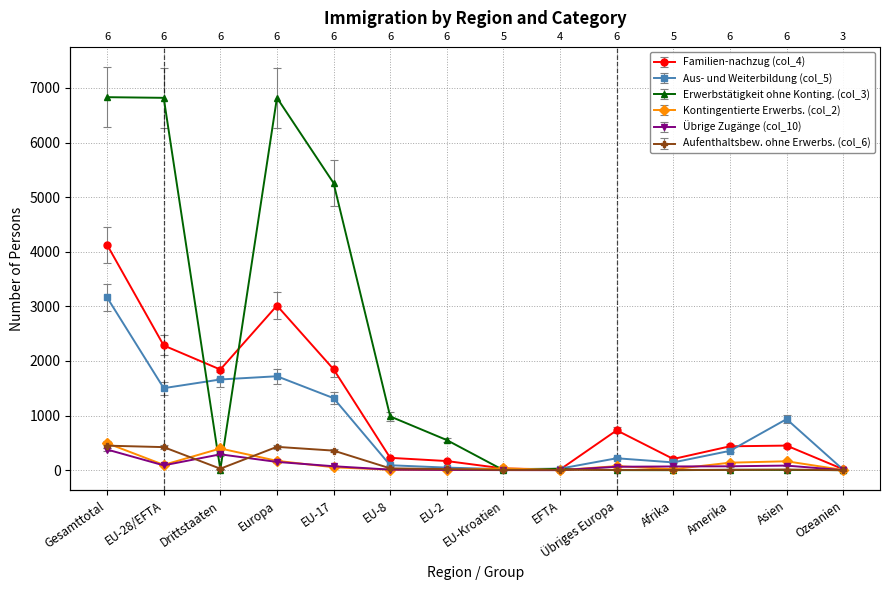

At EU-8, list the series in order from smallest to largest.

Kontingentierte Erwerbs. (col_2), Übrige Zugänge (col_10), Aufenthaltsbew. ohne Erwerbs. (col_6), Aus- und Weiterbildung (col_5), Familien-nachzug (col_4), Erwerbstätigkeit ohne Konting. (col_3)